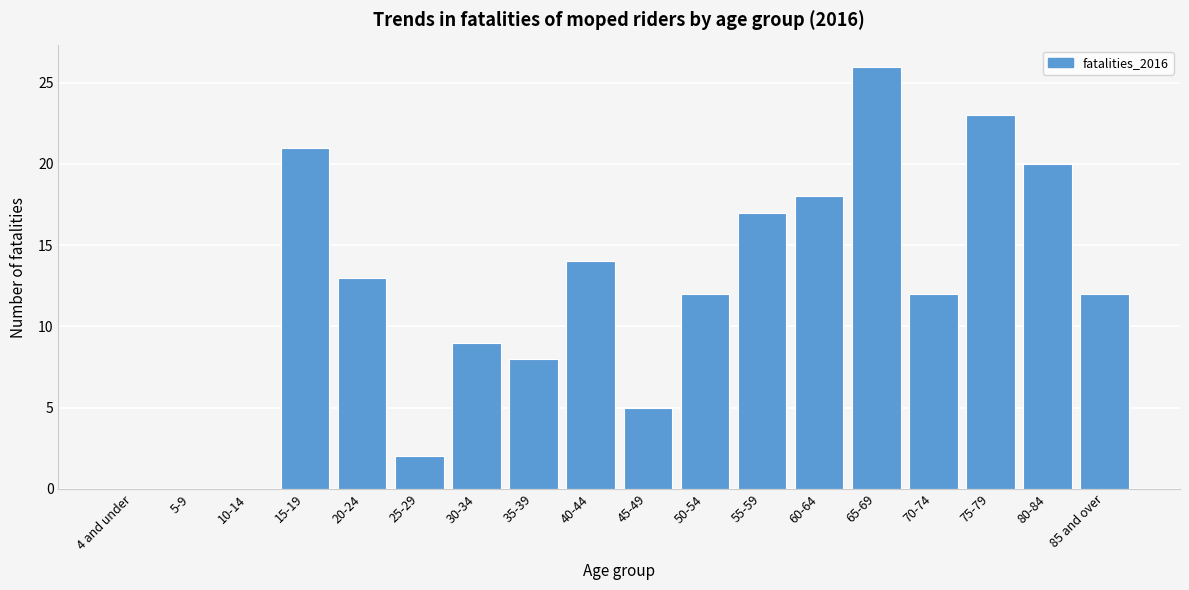

Reading left to right, transcribe all the data shown in this chart.

4 and under=0	5-9=0	10-14=0	15-19=21	20-24=13	25-29=2	30-34=9	35-39=8	40-44=14	45-49=5	50-54=12	55-59=17	60-64=18	65-69=26	70-74=12	75-79=23	80-84=20	85 and over=12